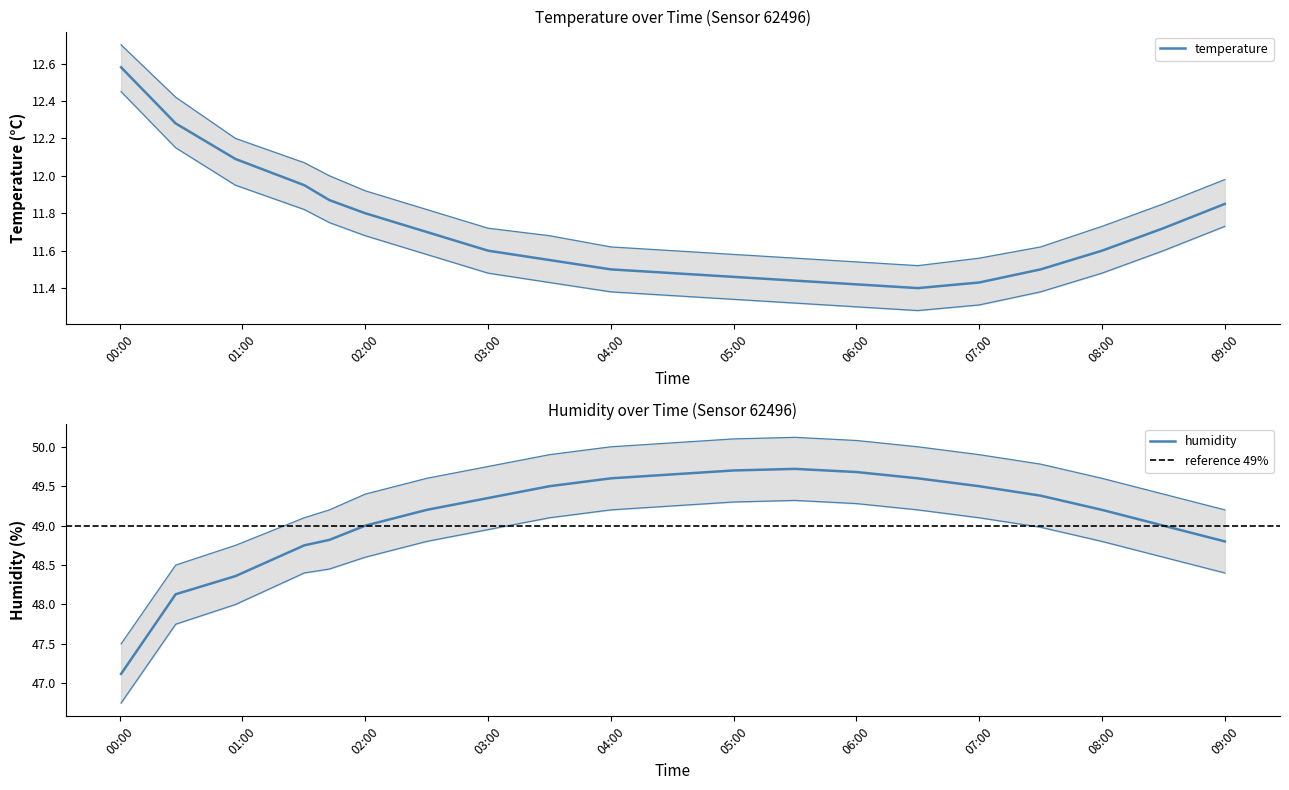

What is the label of the 9th point from the right?

05:00